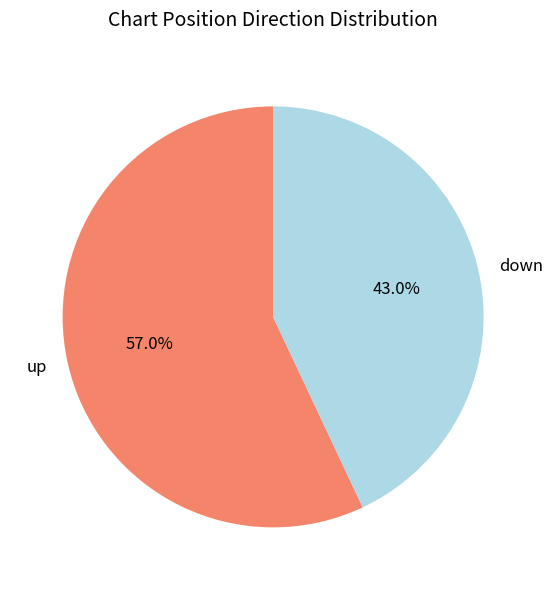

Rank the categories by value from lowest to highest.

down, up